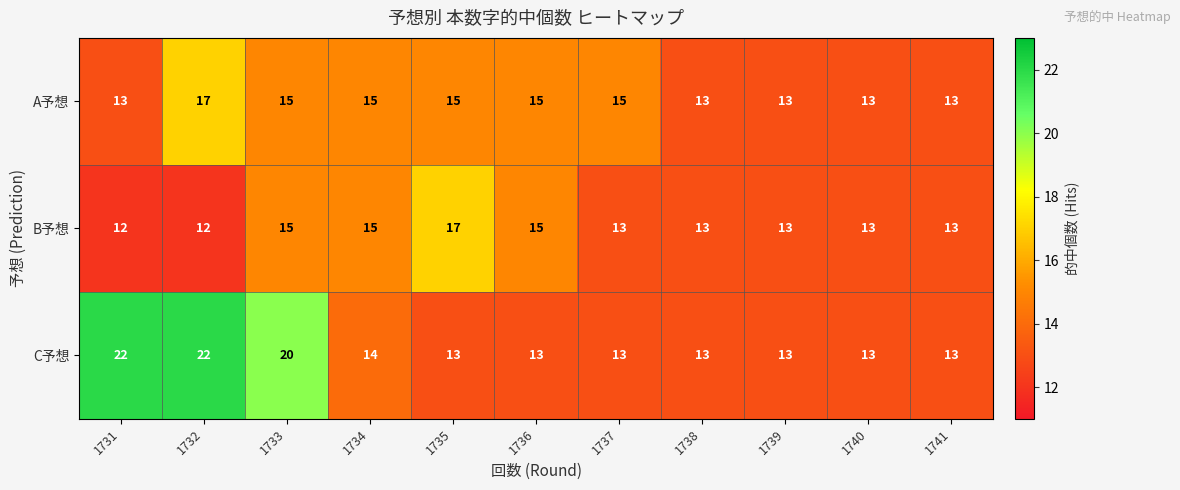

Where does the A予想 series first go above 15?

1732